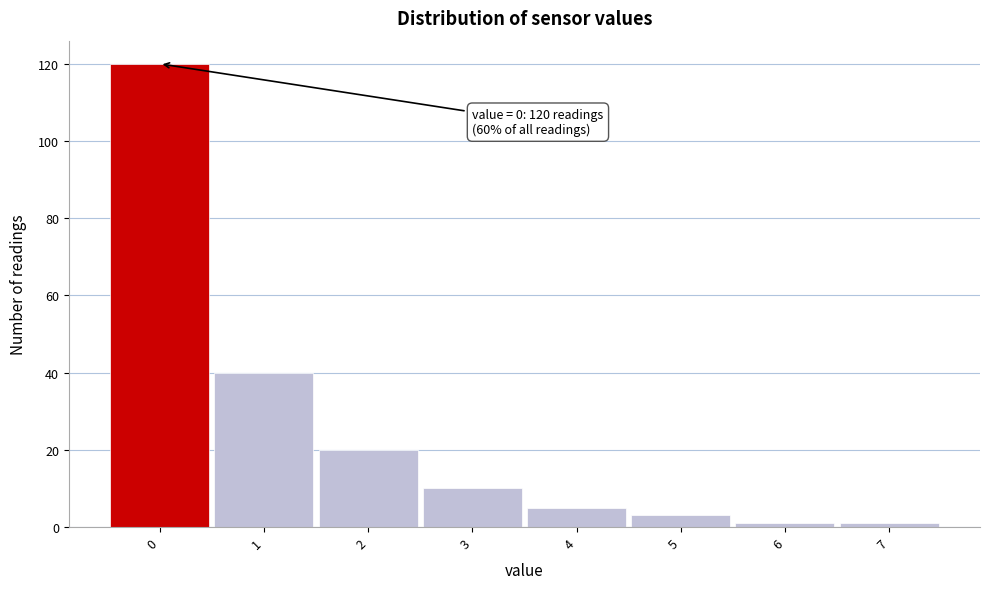

Over which range of the x-axis is the bar tallest?

-0.5 to 0.5